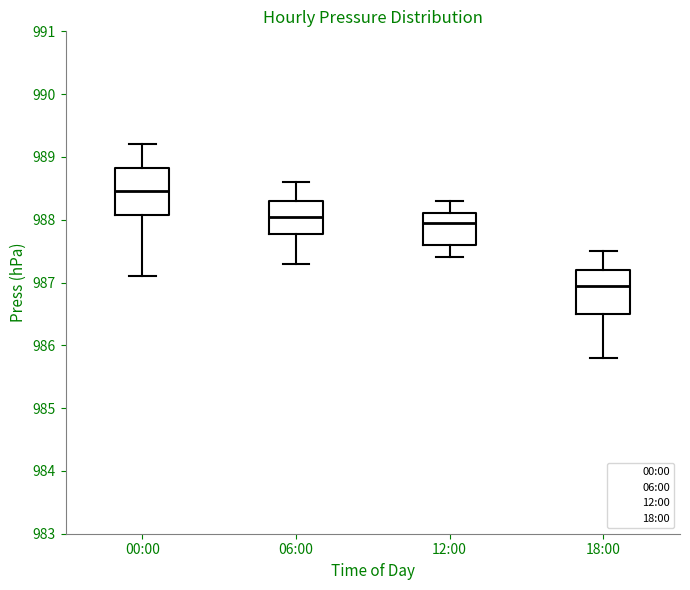

Reading left to right, read every box against the y-axis: the position of its median line, the range the box covers, and the ends of its whiskers. The values are not printed on the chart, so give them approximately, as read against the axis.

00:00: median 988.5, box 988.1 to 988.8, whiskers 987.1 to 989.2
06:00: median 988.1, box 987.8 to 988.3, whiskers 987.3 to 988.6
12:00: median 988.0, box 987.6 to 988.1, whiskers 987.4 to 988.3
18:00: median 987.0, box 986.5 to 987.2, whiskers 985.8 to 987.5